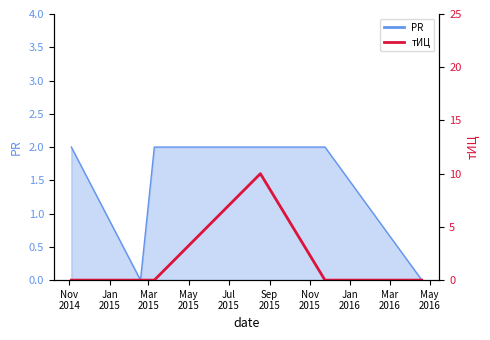

What is the sum of all values?

10